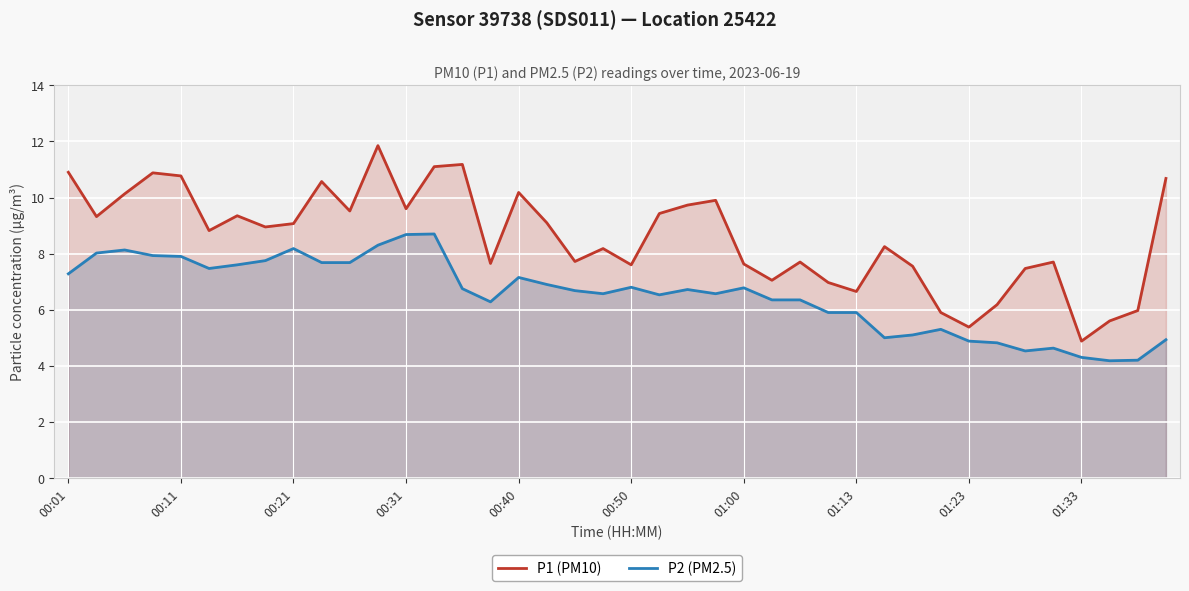

Reading left to right, transcribe all the data shown in this chart.

P1 (PM10): 10.9	9.3	10.1	10.9	10.8	8.8	9.3	8.9	9.1	10.6	9.5	11.8	9.6	11.1	11.2	7.7	10.2	9.1	7.7	8.2	7.6	9.4	9.7	9.9	7.6	7.0	7.7	7.0	6.7	8.2	7.5	5.9	5.4	6.2	7.5	7.7	4.9	5.6	6.0	10.7
P2 (PM2.5): 7.3	8.0	8.1	7.9	7.9	7.5	7.6	7.8	8.2	7.7	7.7	8.3	8.7	8.7	6.8	6.3	7.2	6.9	6.7	6.6	6.8	6.5	6.7	6.6	6.8	6.3	6.3	5.9	5.9	5.0	5.1	5.3	4.9	4.8	4.5	4.6	4.3	4.2	4.2	4.9